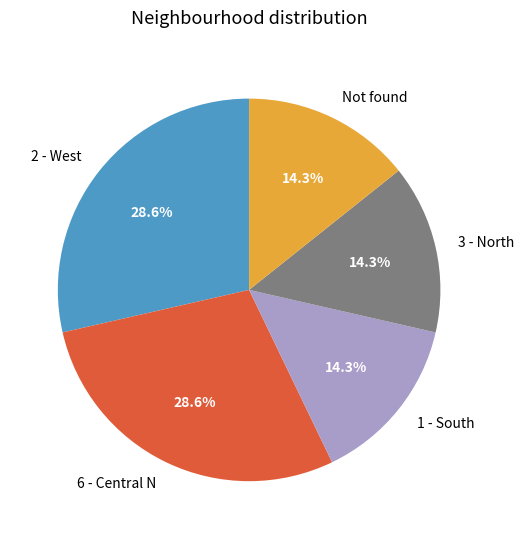

What is the ratio of the value at 3 - North to the value at 2 - West?

0.5